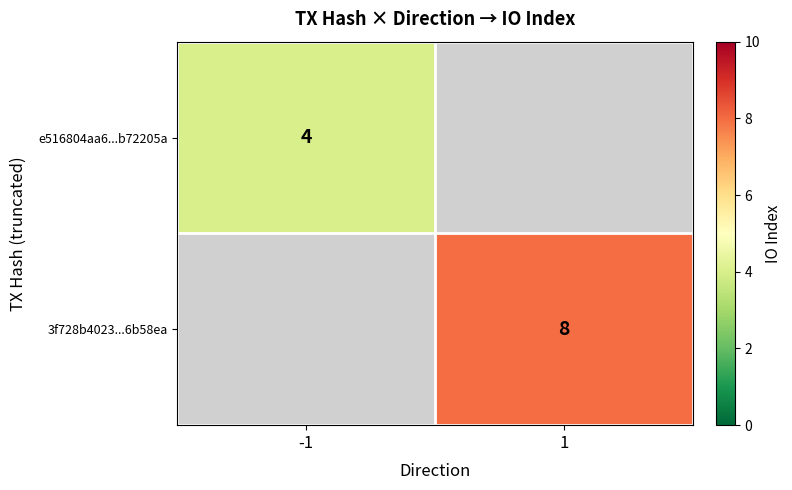

The value of e516804aa6...b72205a at -1 is 2. True or false?

False